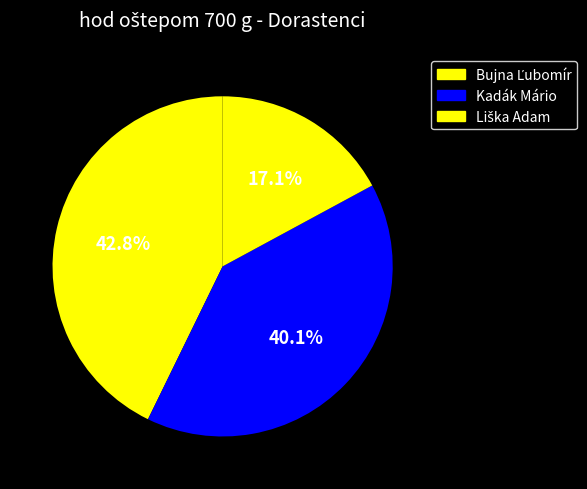

Is there a majority slice in this chart?

No